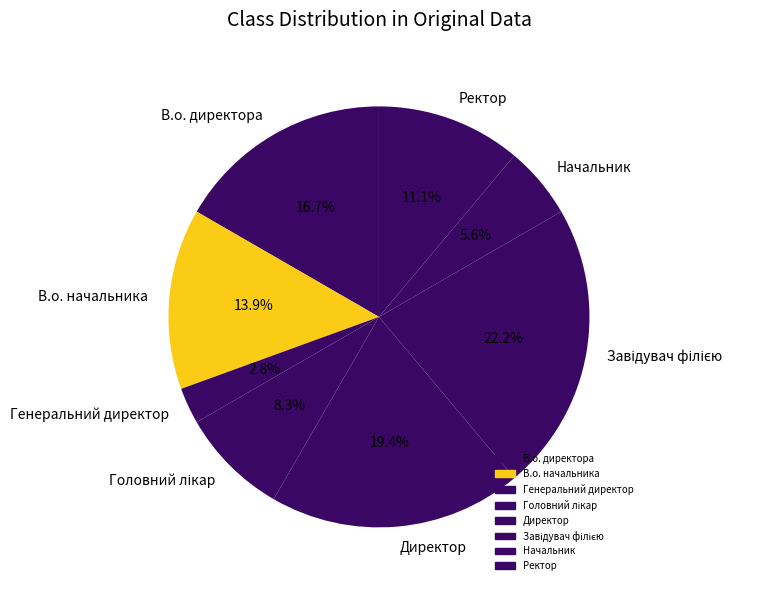

To the nearest percent, what is the difference between the Начальник and В.о. директора slice percentages?

11%